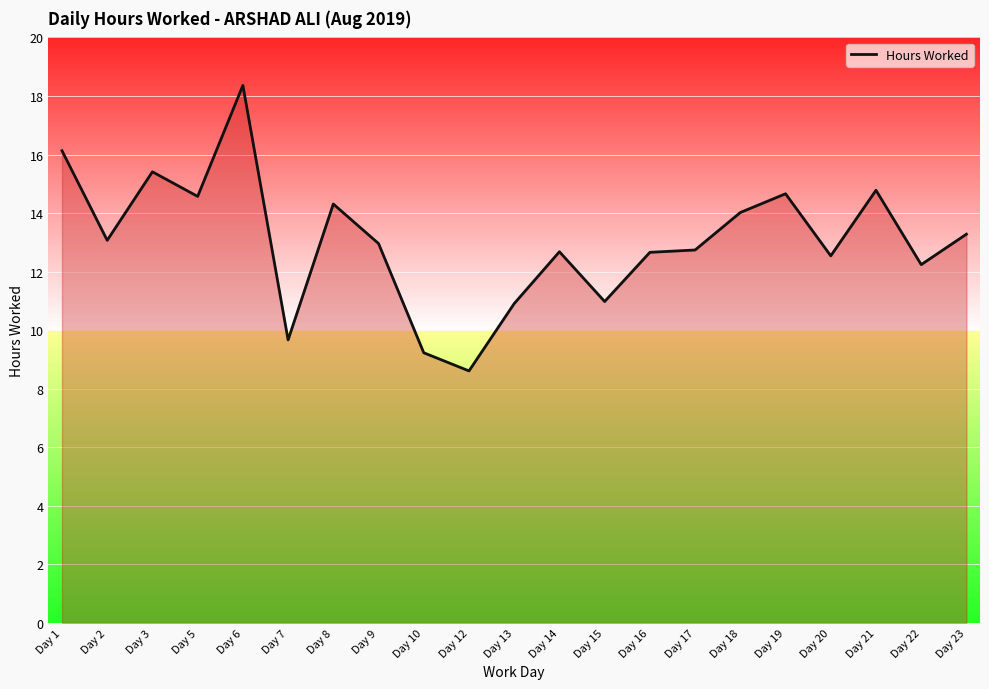

At which category does the chart reach its peak across all series?

Day 6